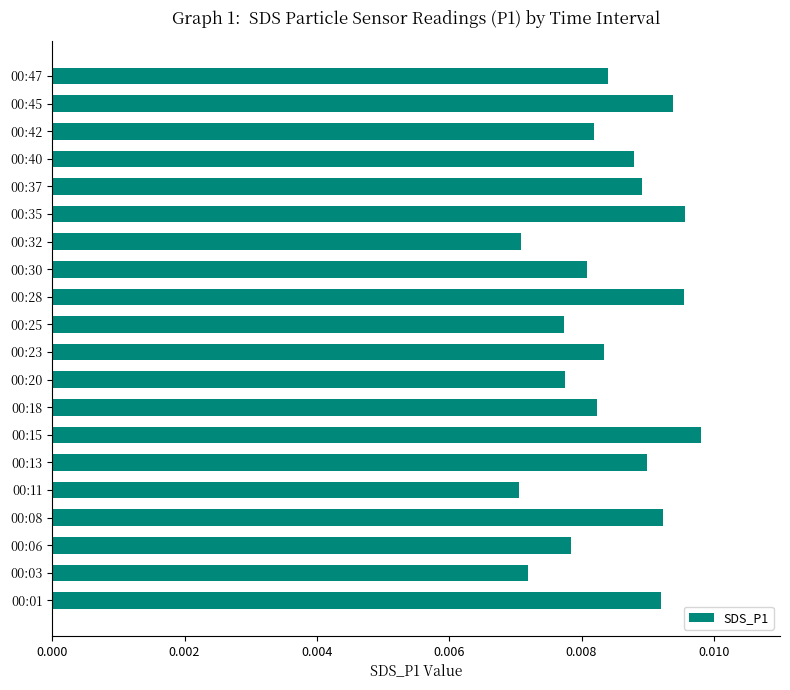

Between 00:15 and 00:20, which is larger?

00:15